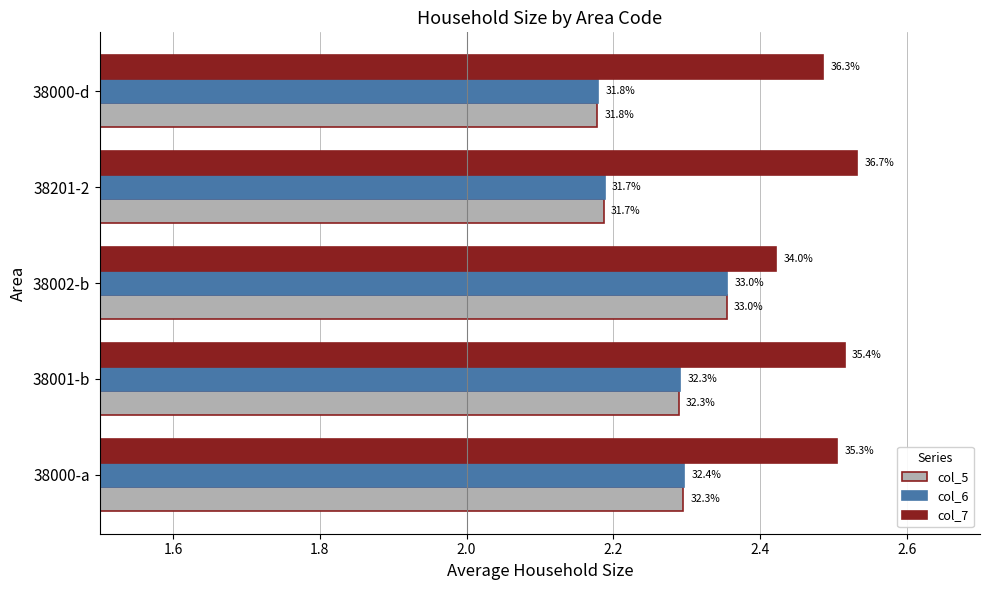

Does the chart contain any negative values?

No